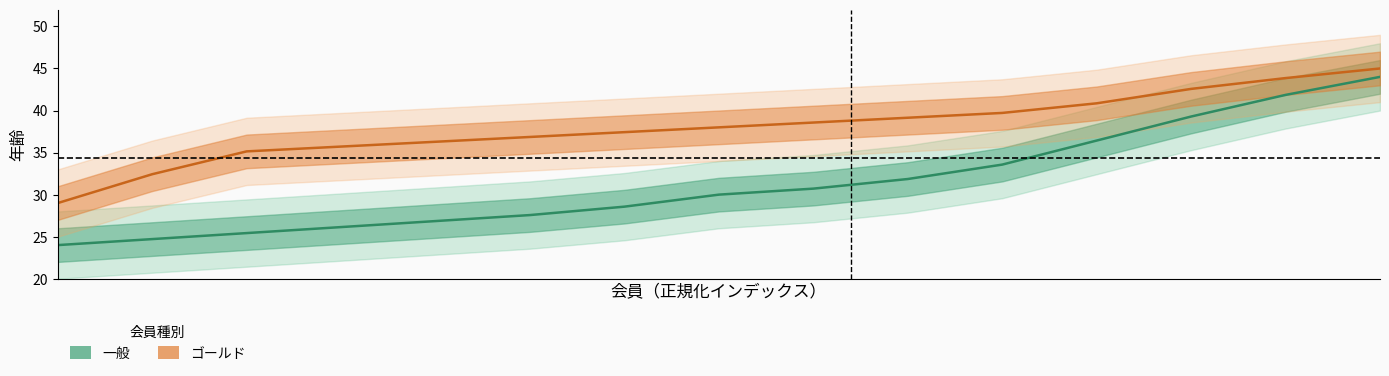

Which category has the highest value in the ゴールド series?

14